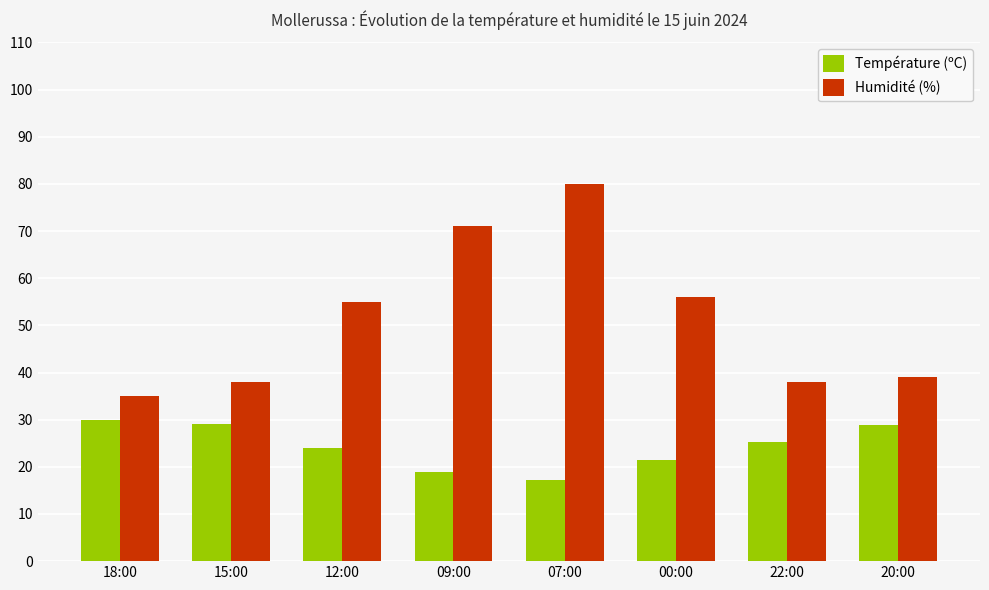

What is the label of the 8th bar from the left?

20:00